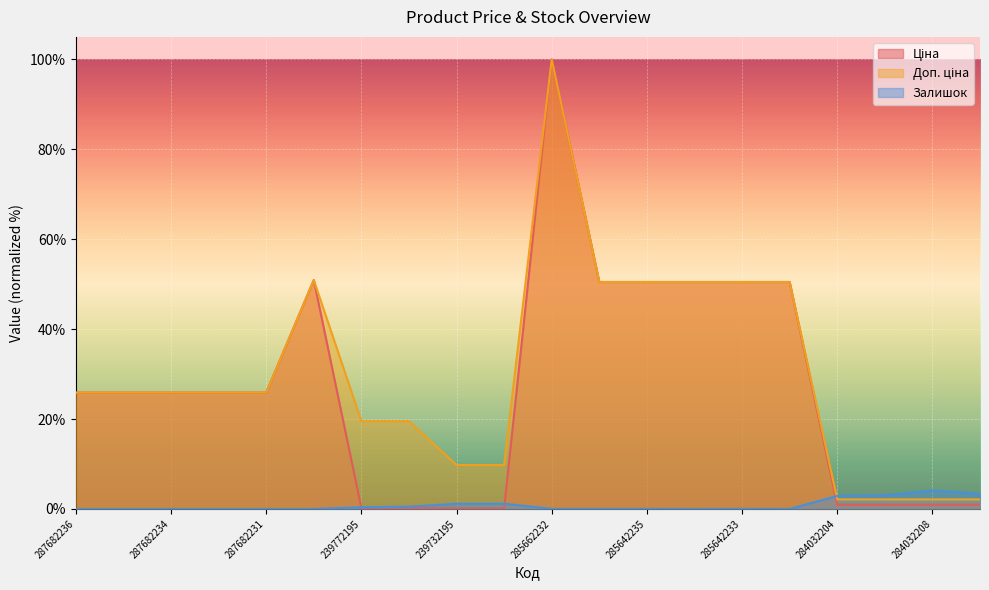

Where is Залишок nearest to the value 2?

239732179